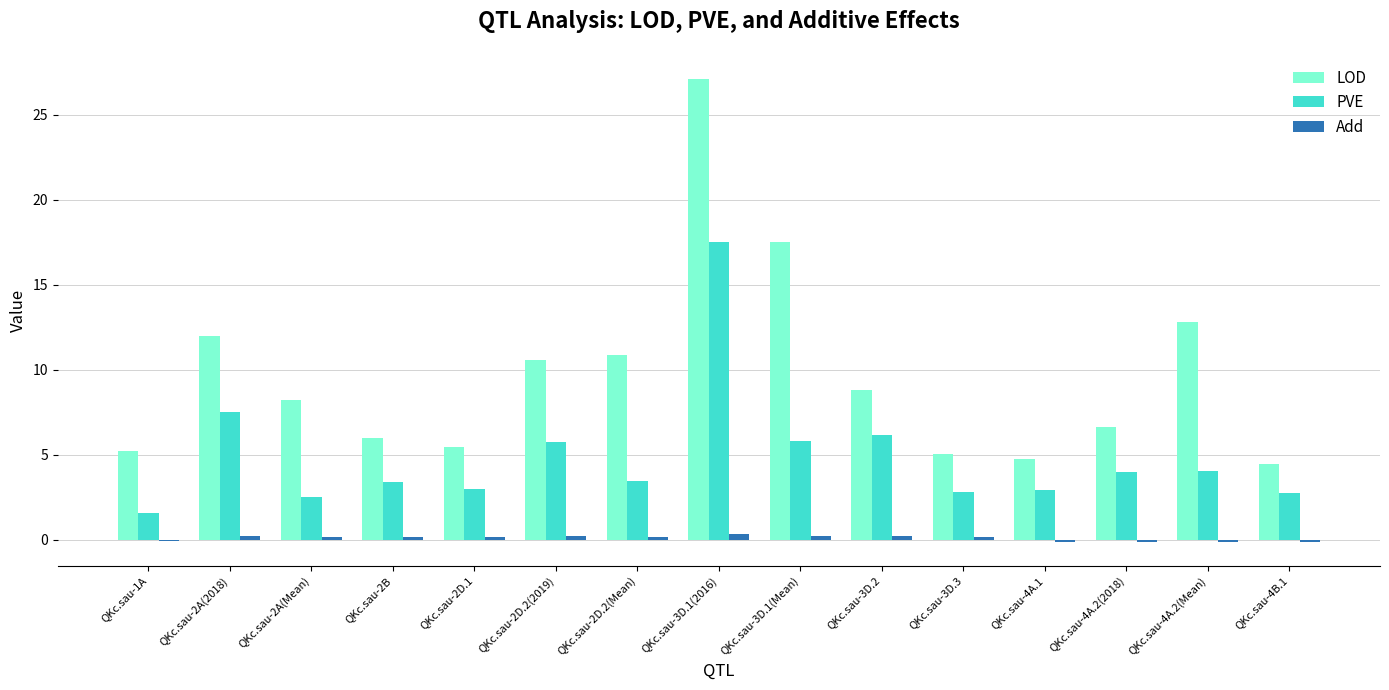

What is the value of the PVE bar at the 3rd from the left?

2.5